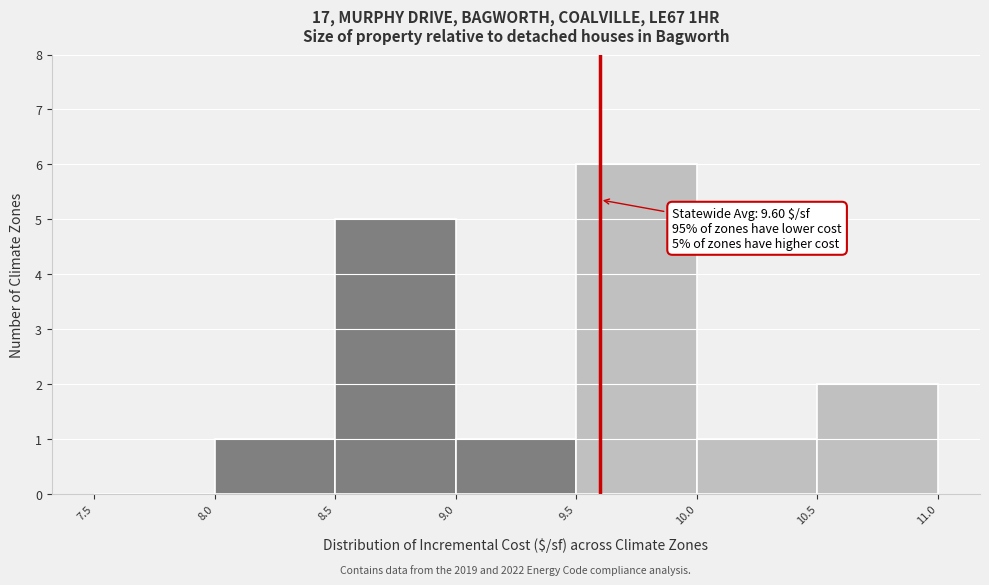

Which range on the x-axis has the tallest bar?

9.5 to 10.0